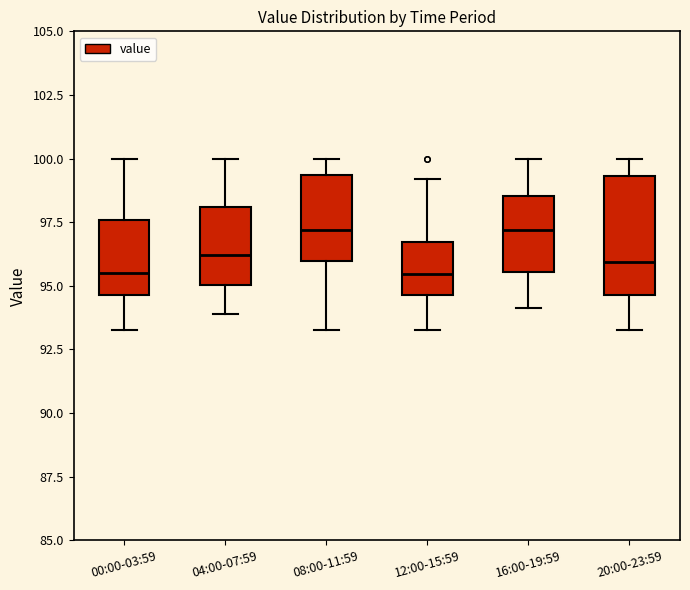

Comparing the boxes themselves (not the whiskers), which one is the tallest?

20:00-23:59